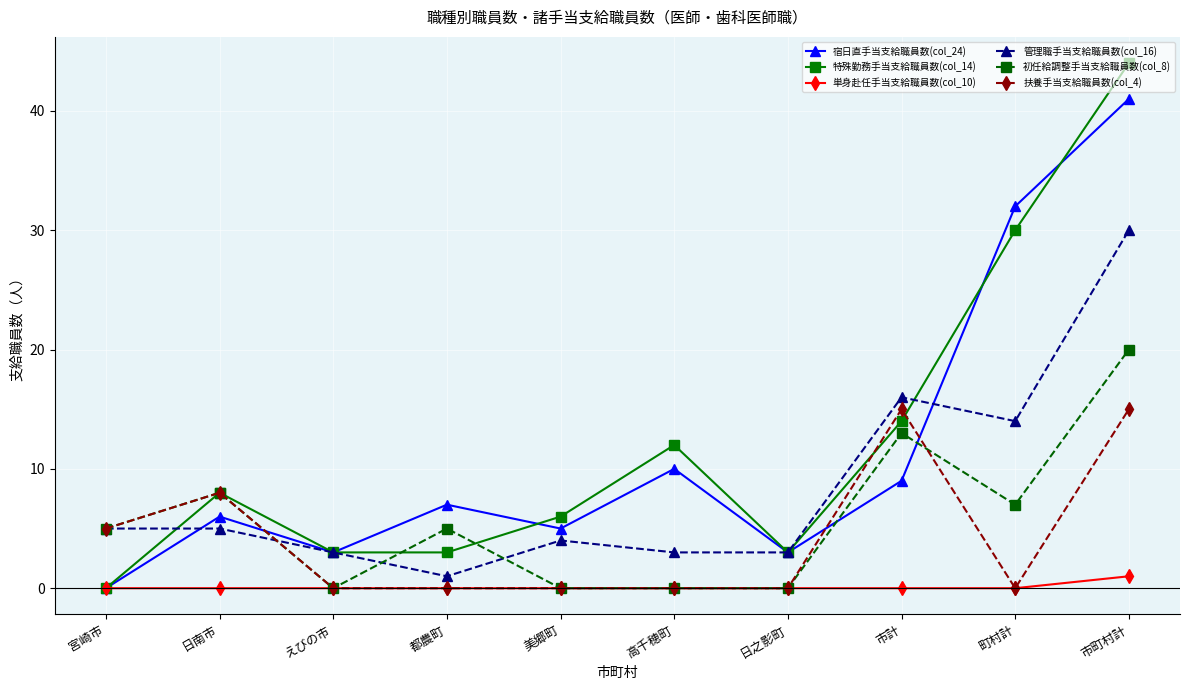

Which series has the widest spread of values?

特殊勤務手当支給職員数(col_14)